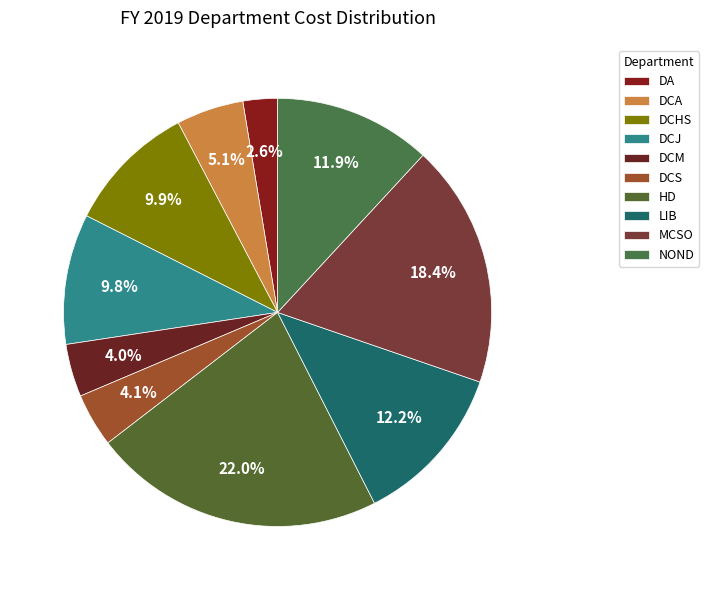

What is the smallest slice in the pie chart?

DA